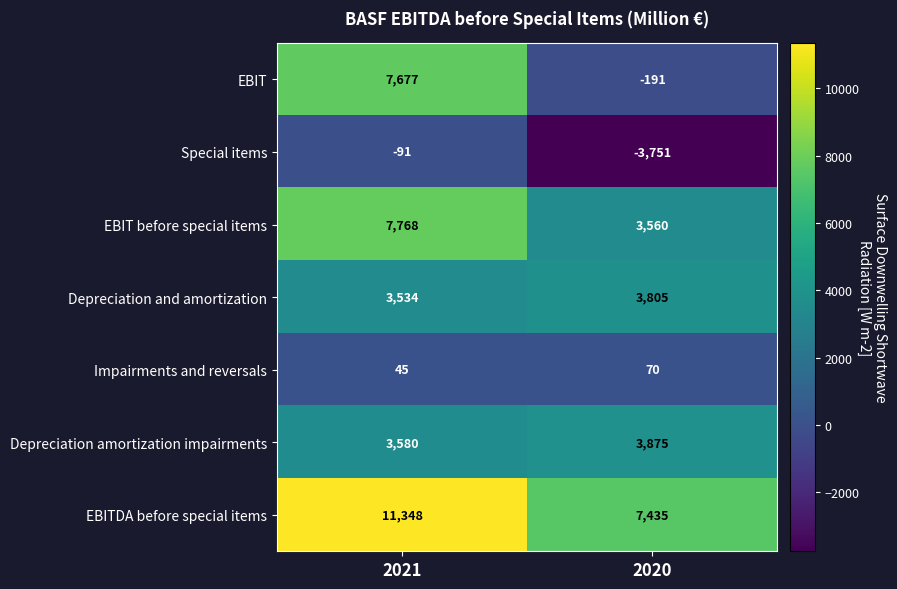

What is the difference between the Depreciation and amortization values at 2021 and 2020?

271